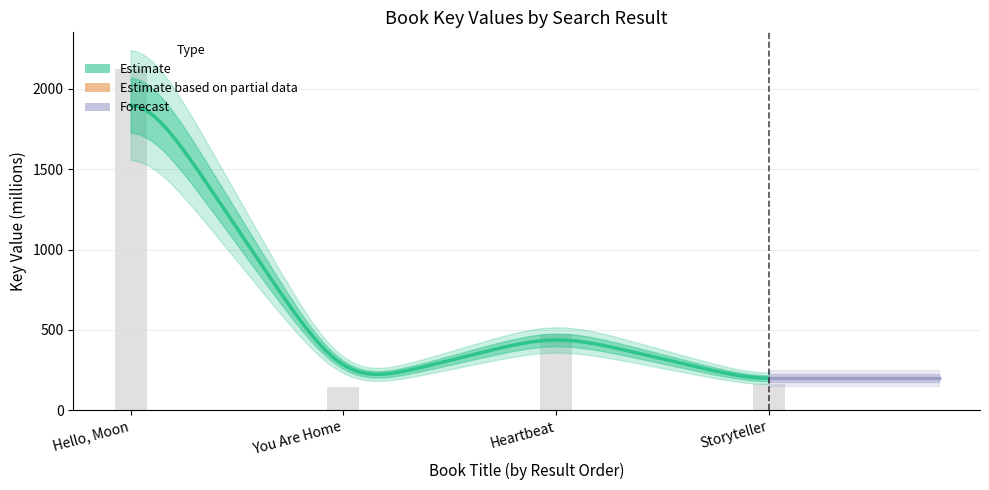

Which category has the highest value across all series?

Hello, Moon